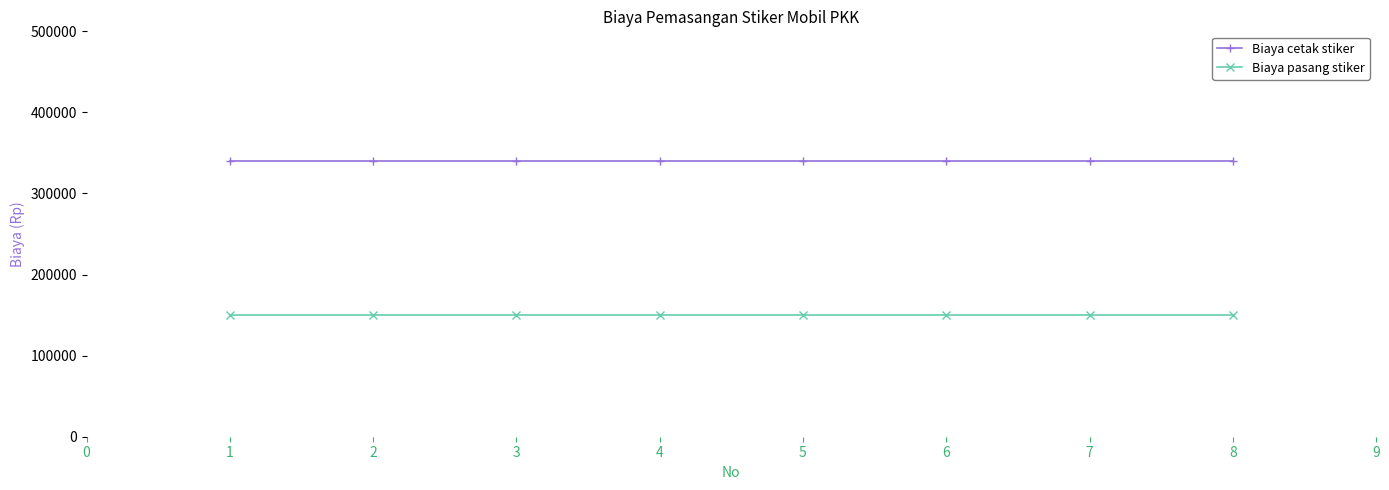

The value of Biaya pasang stiker at 7 is 247530. True or false?

False